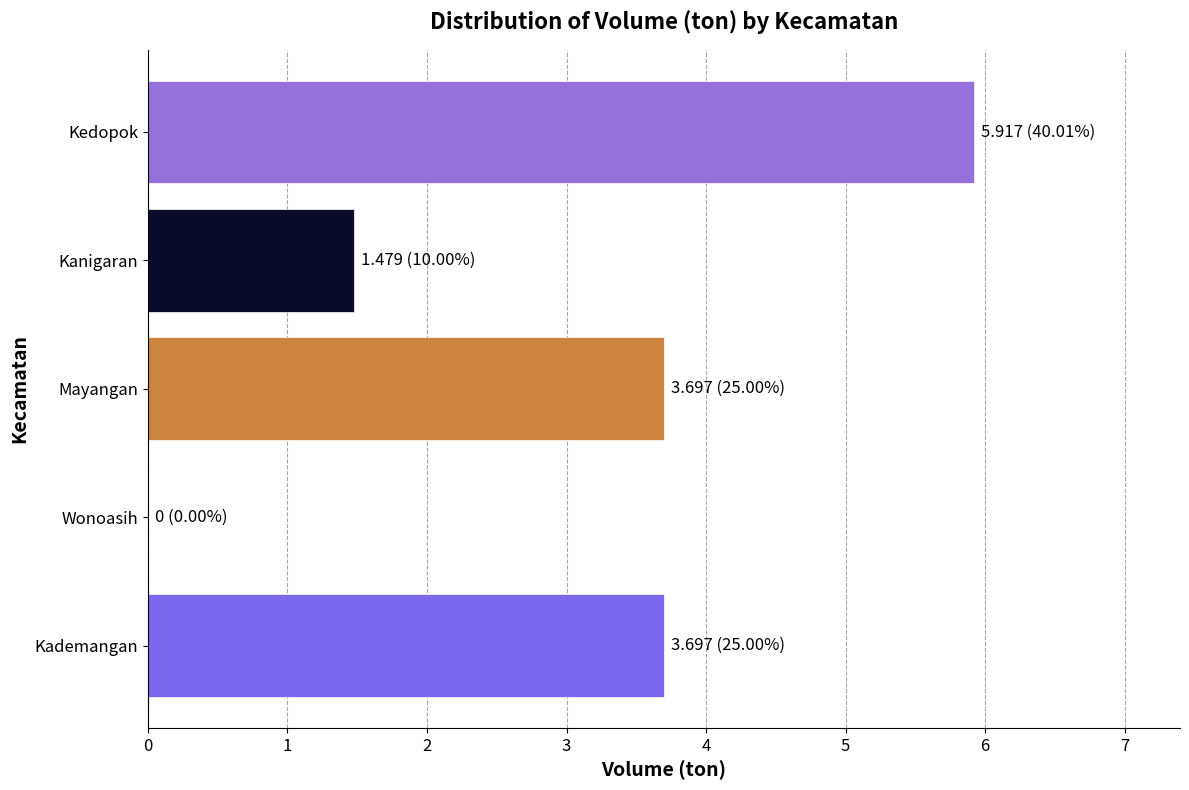

Reading top to bottom, list all the values displayed in this chart.

Kedopok=5.9	Kanigaran=1.5	Mayangan=3.7	Wonoasih=0.0	Kademangan=3.7